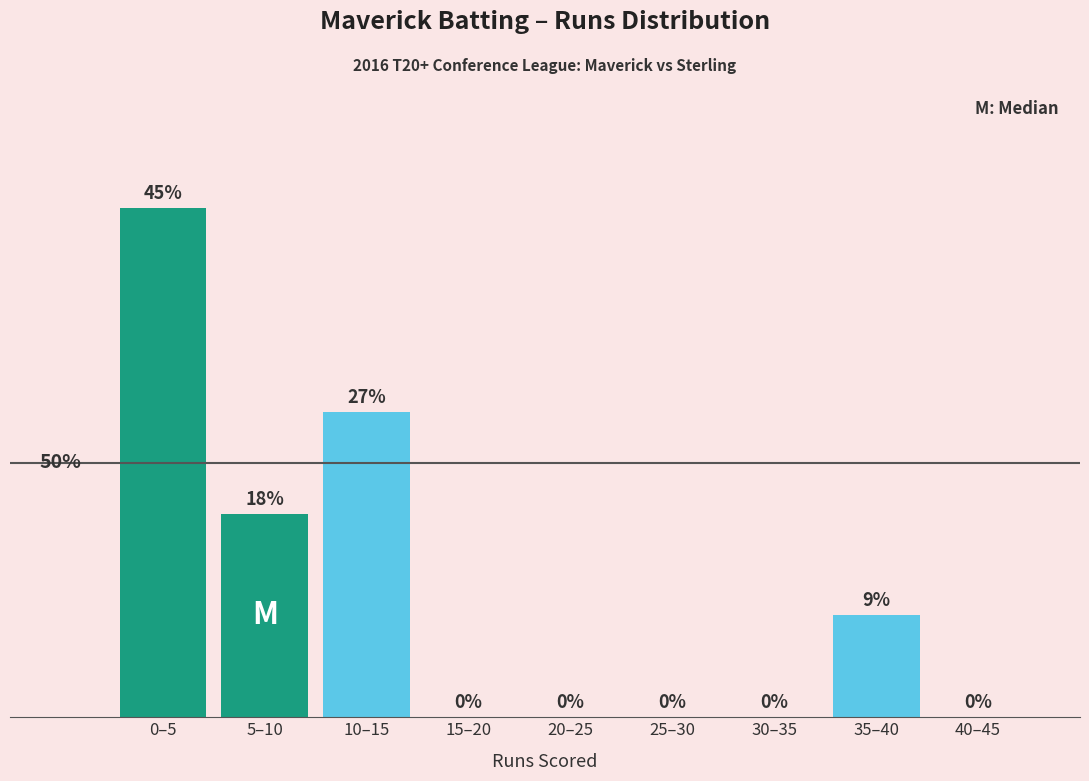

Which has a higher value, 35–40 or 40–45?

35–40